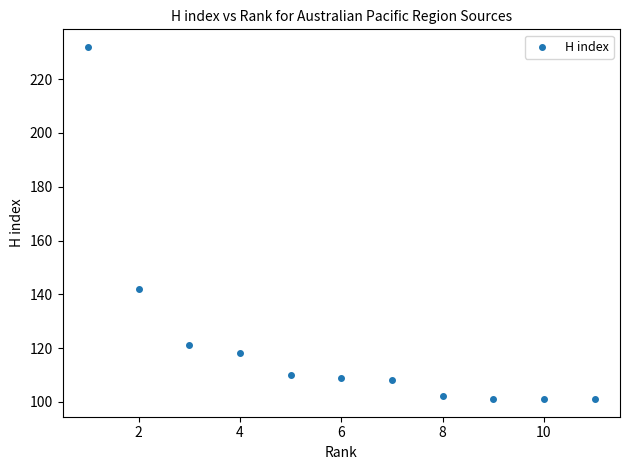

What is the average Y value?

122